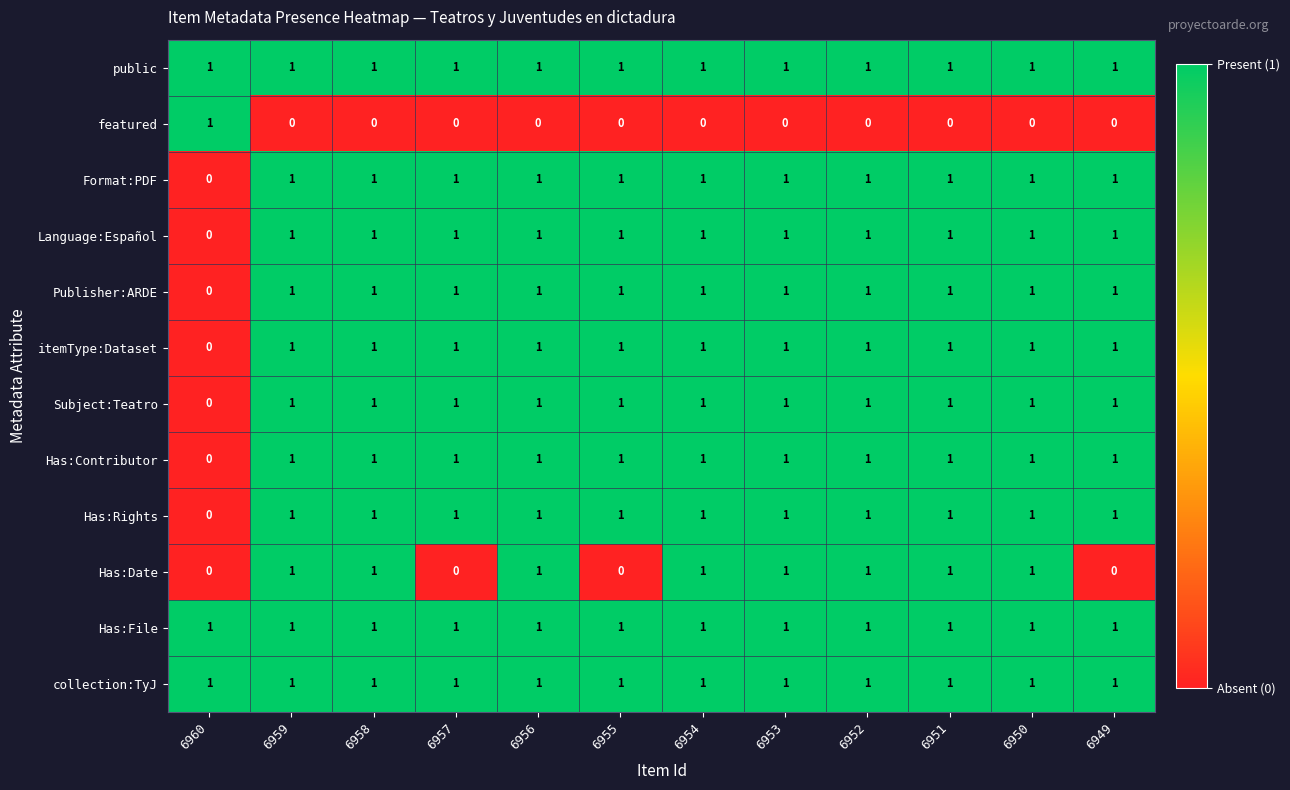

True or false: public has a value of 1 at 6955.

True